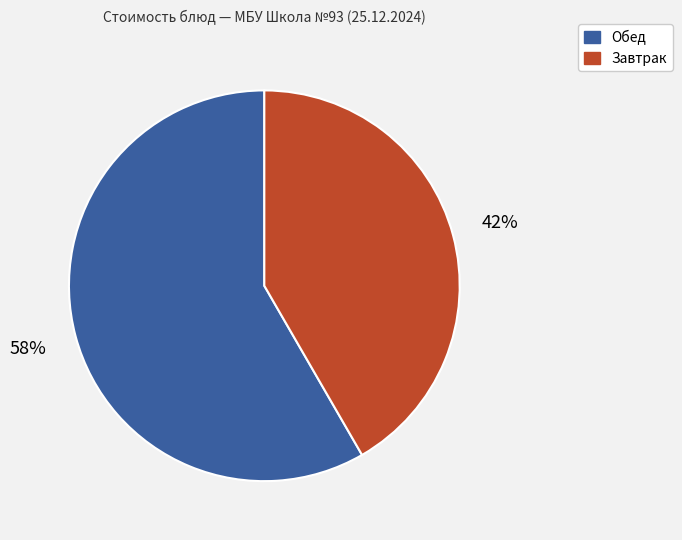

Does any single category account for the majority?

Yes